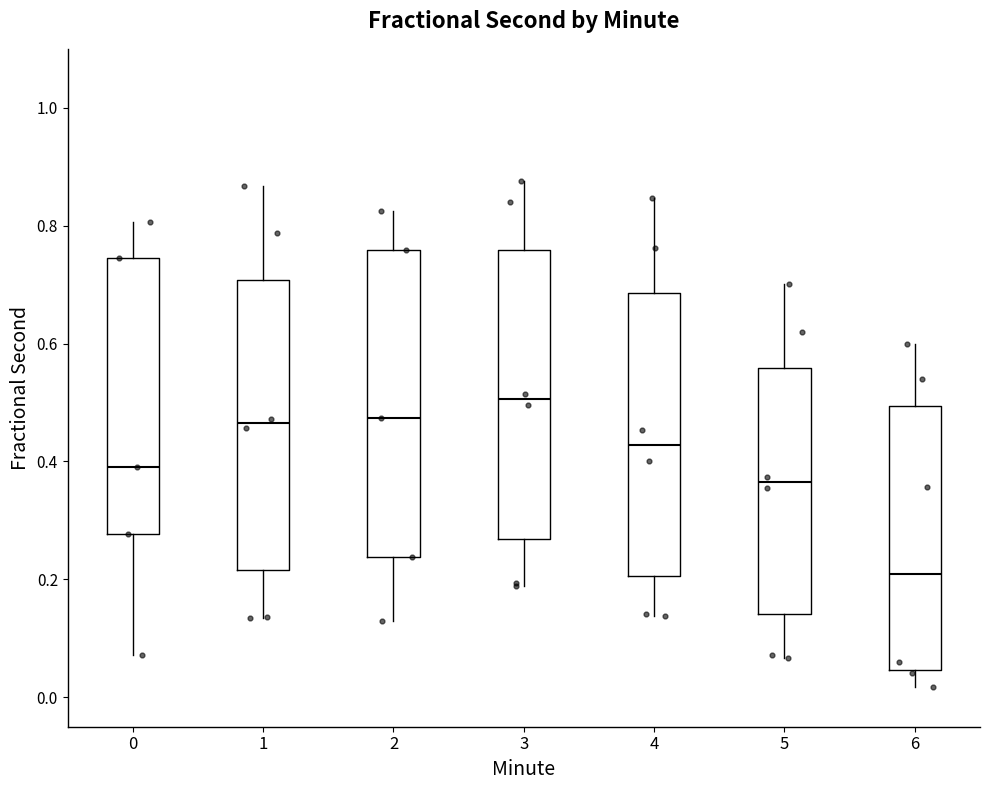

Where does the upper whisker of the box at x = 2 end on the y-axis? The values are not printed on the chart, so give them approximately, as read against the axis.

0.82